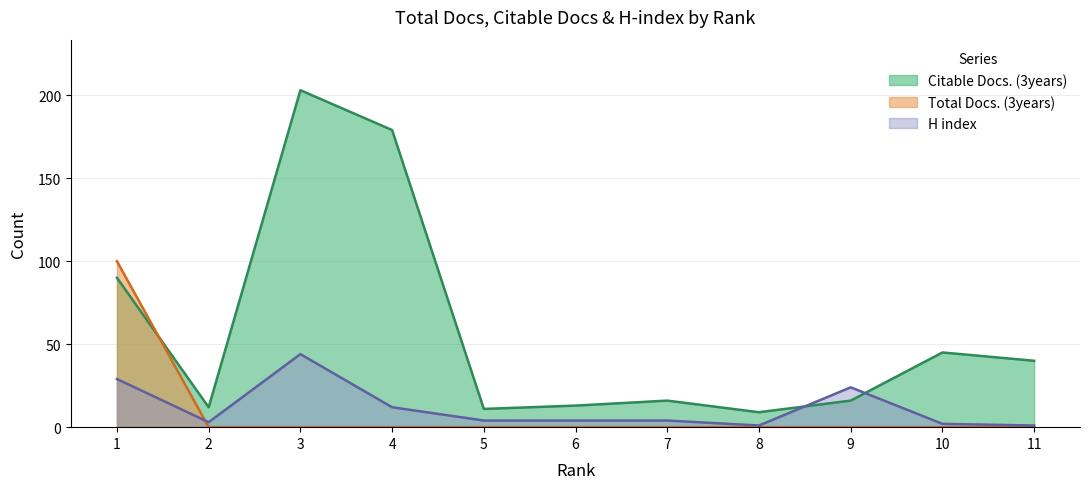

Reading left to right, what are all the values shown in this chart?

Total Docs. (3years): 100	0	0	0	0	0	0	0	0	0	0
Citable Docs. (3years): 90	12	203	179	11	13	16	9	16	45	40
H index: 29	3	44	12	4	4	4	1	24	2	1